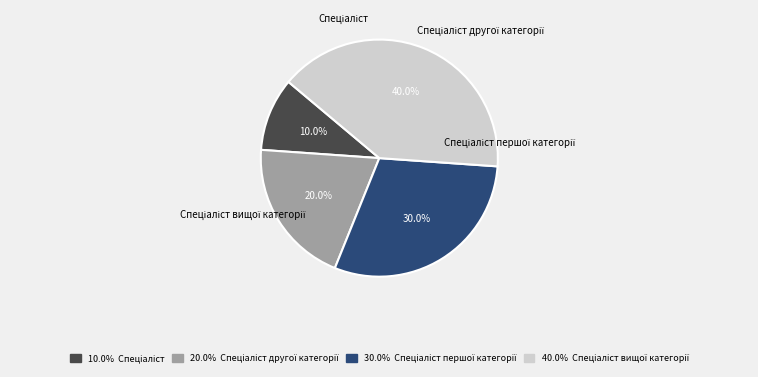

To the nearest percent, what percentage of the pie is Спеціаліст?

10%